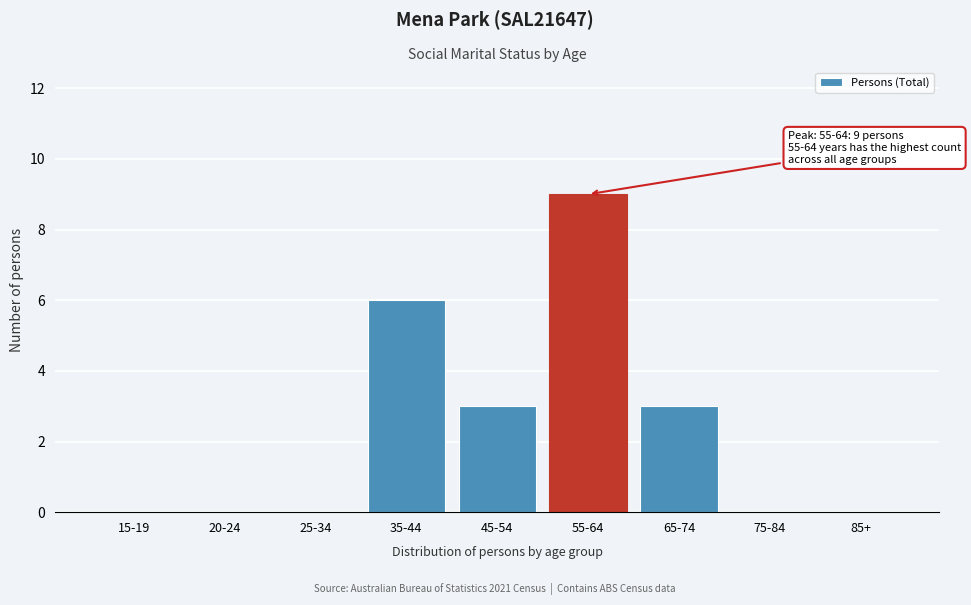

Reading right to left, transcribe all the data shown in this chart.

85+=0	75-84=0	65-74=3	55-64=9	45-54=3	35-44=6	25-34=0	20-24=0	15-19=0